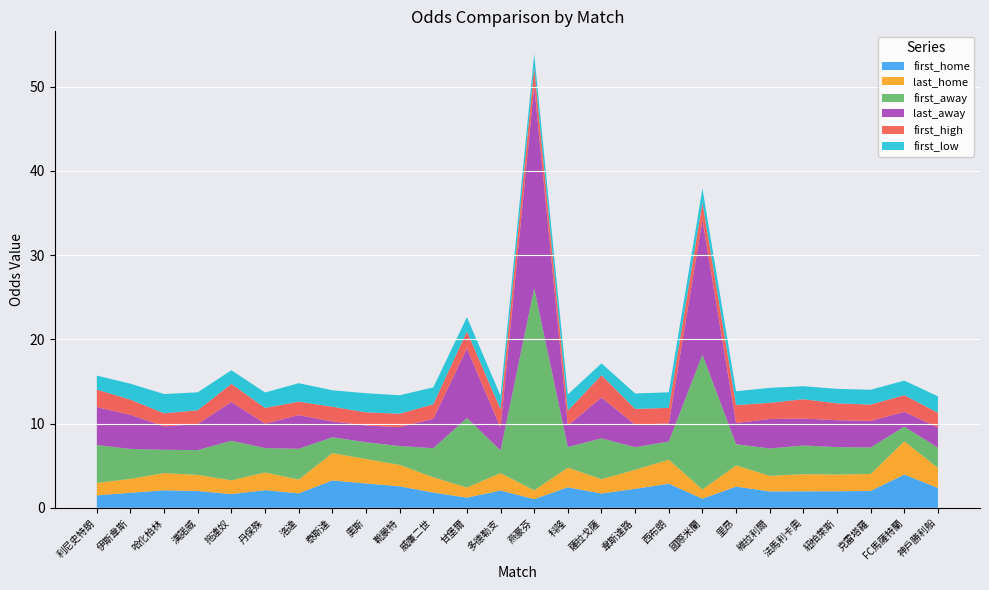

Reading left to right, list all the values displayed in this chart.

first_home: 1.5	1.8	2.1	2.0	1.6	2.1	1.7	3.2	2.9	2.5	1.8	1.2	2.1	1.0	2.4	1.7	2.3	2.9	1.1	2.5	1.9	2.0	2.0	2.0	4.0	2.4
last_home: 1.5	1.6	2.0	1.9	1.6	2.1	1.6	3.2	2.9	2.5	1.8	1.2	2.1	1.0	2.3	1.7	2.3	2.9	1.1	2.5	1.9	2.0	2.0	2.0	4.0	2.4
first_away: 4.5	3.5	2.8	3.0	4.7	2.9	3.6	1.9	2.0	2.2	3.5	8.2	2.7	24.0	2.4	4.8	2.7	2.1	16.0	2.5	3.2	3.4	3.2	3.1	1.8	2.4
last_away: 4.5	4.0	2.8	3.1	4.6	2.9	4.0	1.9	2.0	2.2	3.5	8.2	2.7	24.0	2.5	4.8	2.7	2.1	16.0	2.5	3.5	3.2	3.2	3.1	1.8	2.4
first_high: 2.1	1.8	1.6	1.6	2.1	1.9	1.6	1.8	1.6	1.6	1.7	2.0	2.2	2.2	1.8	2.6	1.9	1.9	2.1	2.1	1.9	2.3	2.0	1.9	2.0	1.8
first_low: 1.7	1.9	2.3	2.1	1.6	1.8	2.2	1.9	2.3	2.2	2.0	1.7	1.6	1.6	1.9	1.4	1.8	1.9	1.7	1.6	1.8	1.5	1.7	1.8	1.7	1.9